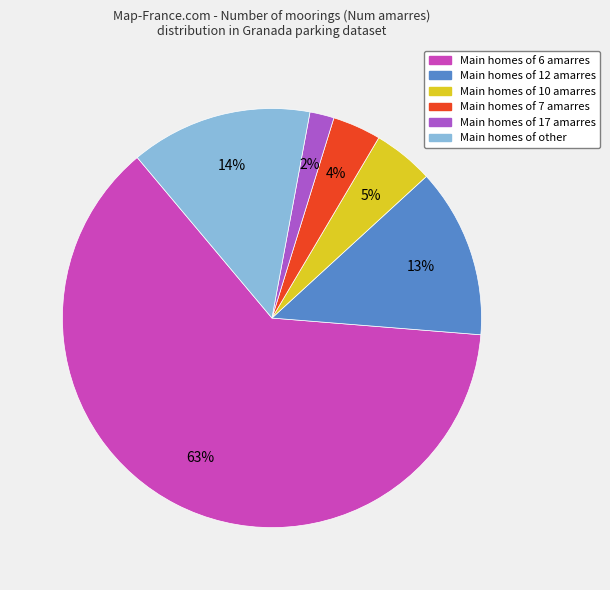

To the nearest percent, what is the average slice percentage?

17%